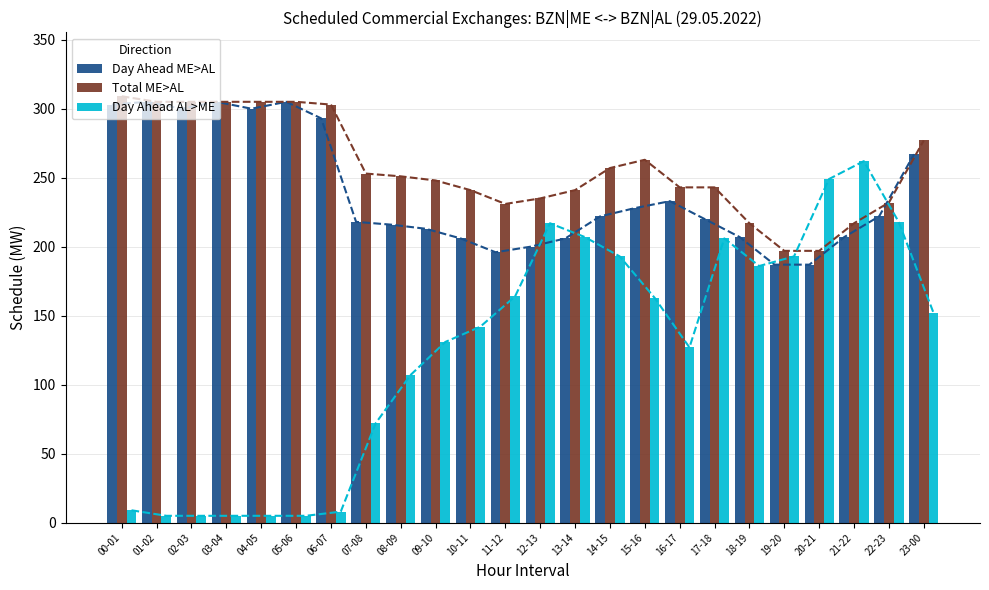

What position from the left is 17-18?

18